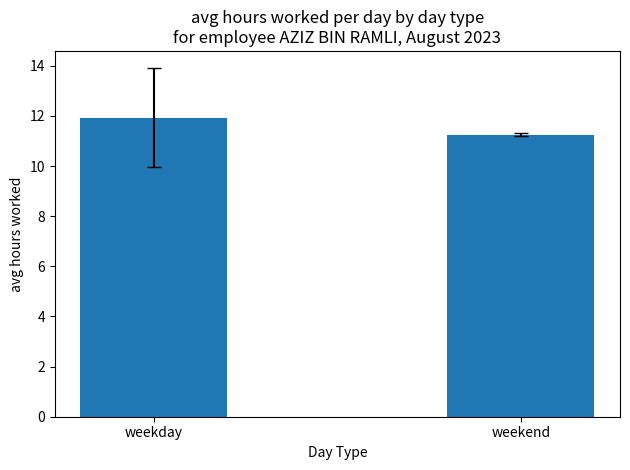

Are the bars grouped side by side (vs. stacked)?

No